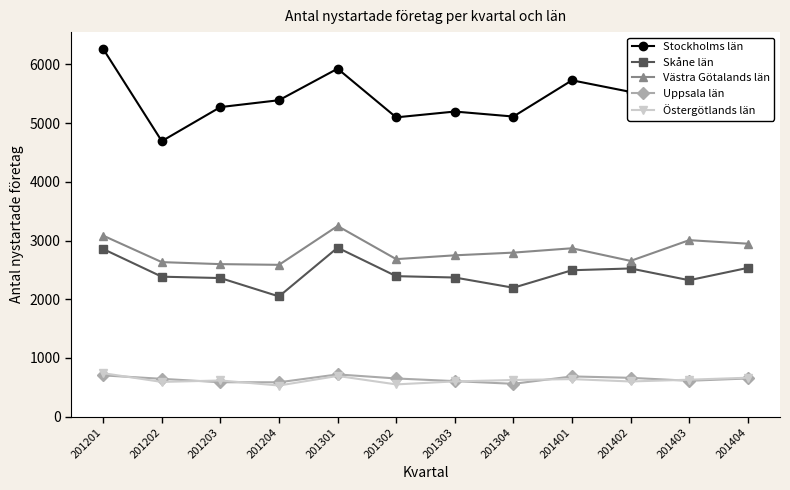

Count the number of data series in this chart.

5